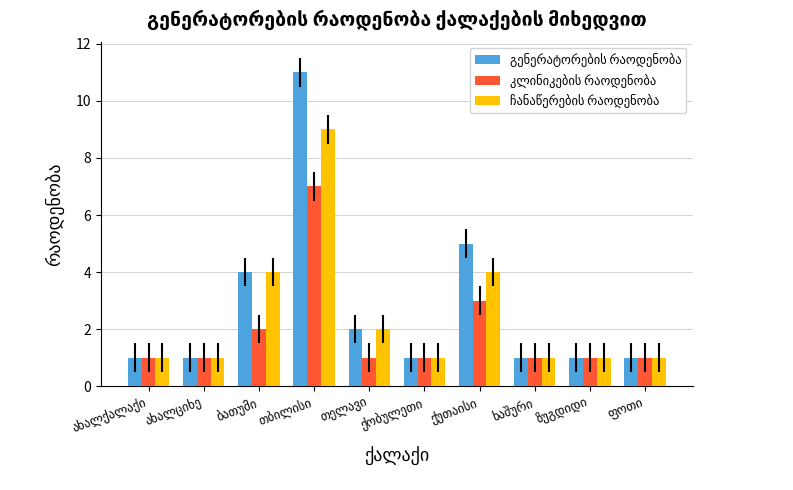

What is the maximum value shown in the chart?

11